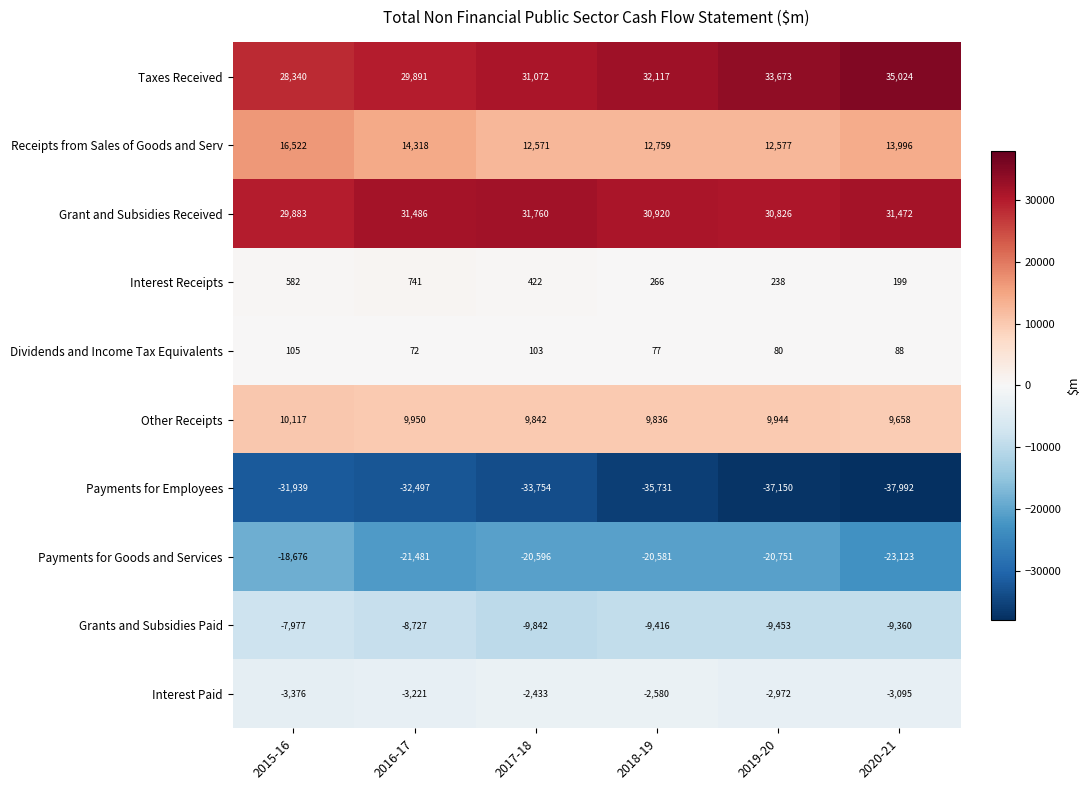

The value of Grants and Subsidies Paid at 2018-19 is -9416. True or false?

True